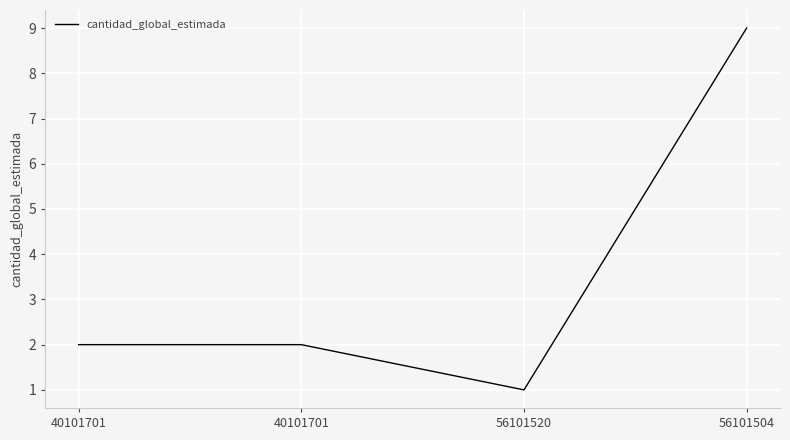

What is the label of the 4th point from the left?

56101504